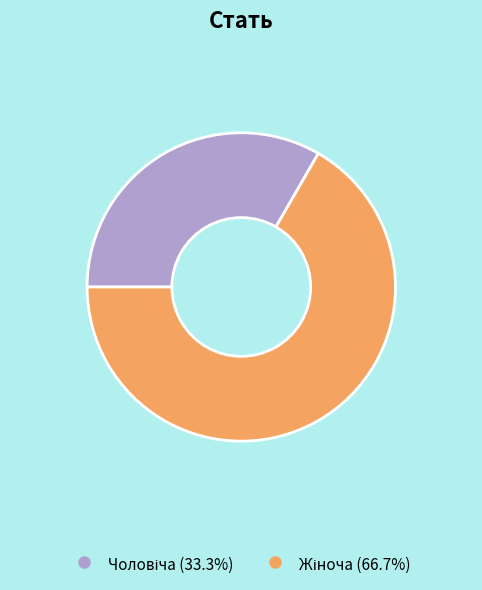

Does any single category account for the majority?

Yes